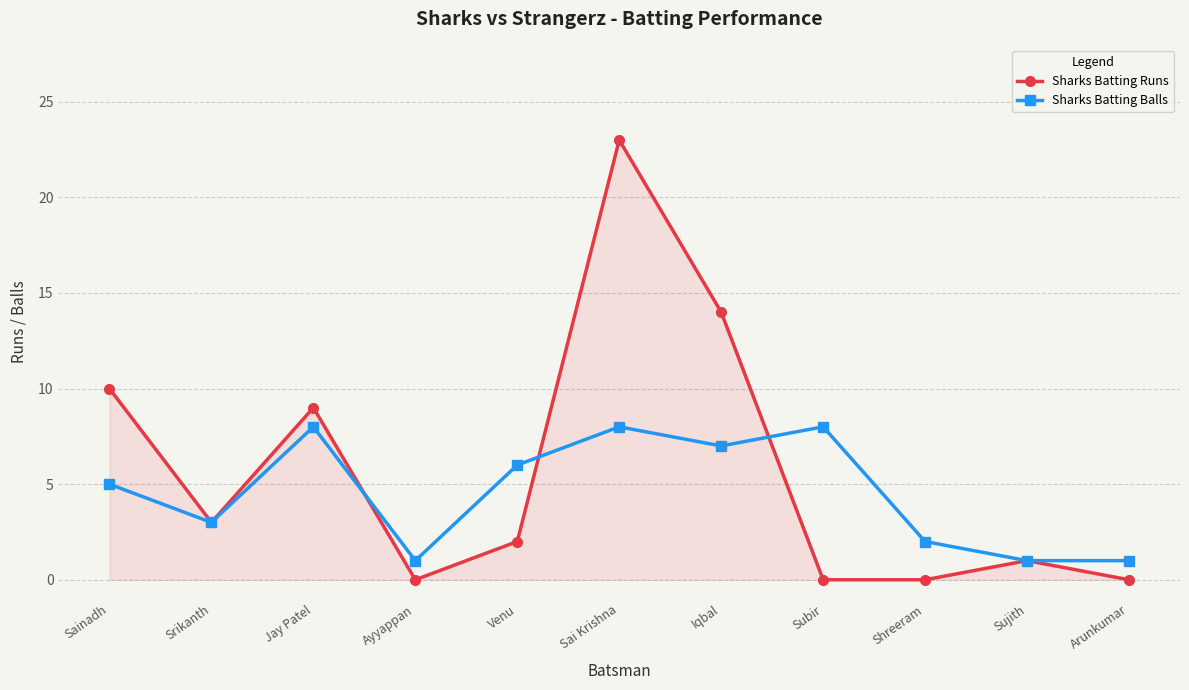

At which category is the sum across all series the highest?

Sai Krishna